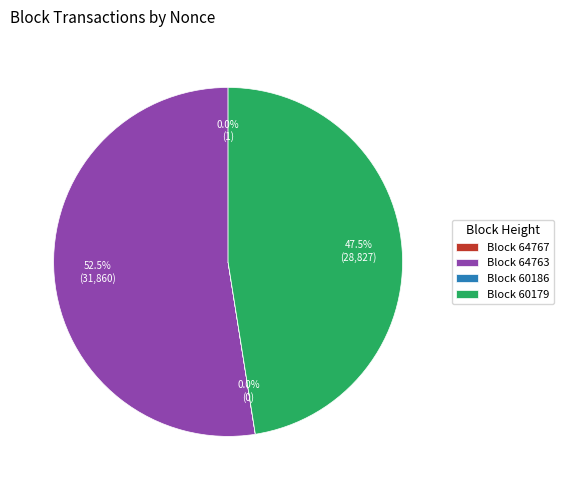

What is the largest slice in the pie chart?

Block 64763